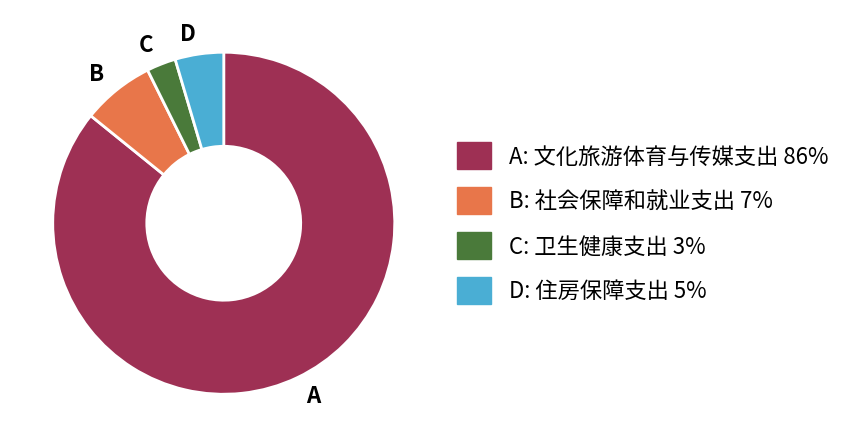

Combined, do B and C account for over 50%?

No